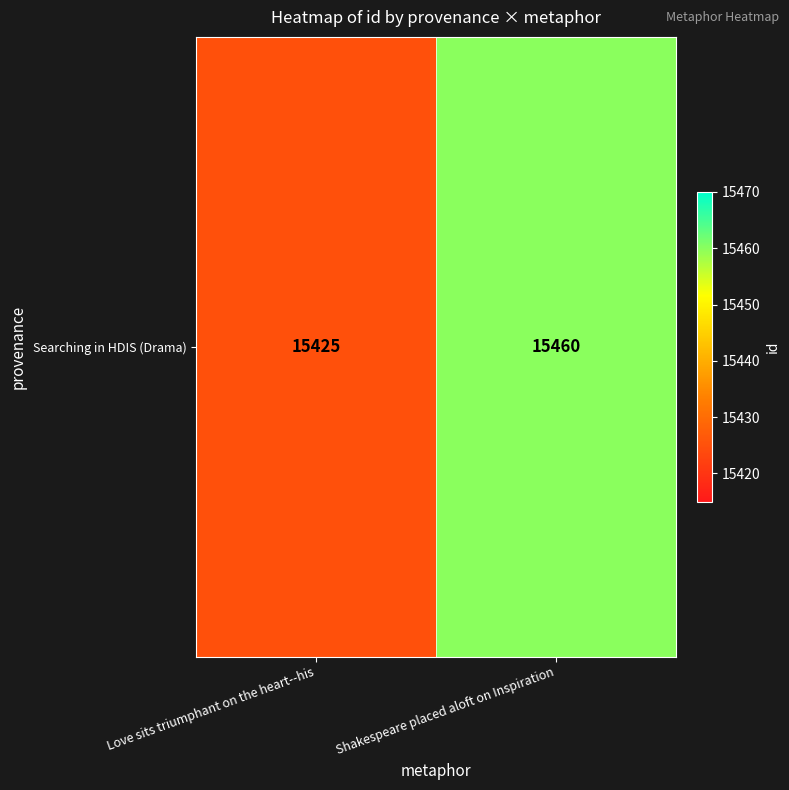

What is the sum of the values at Shakespeare placed aloft on Inspiration and Love sits triumphant on the heart--his?

30885